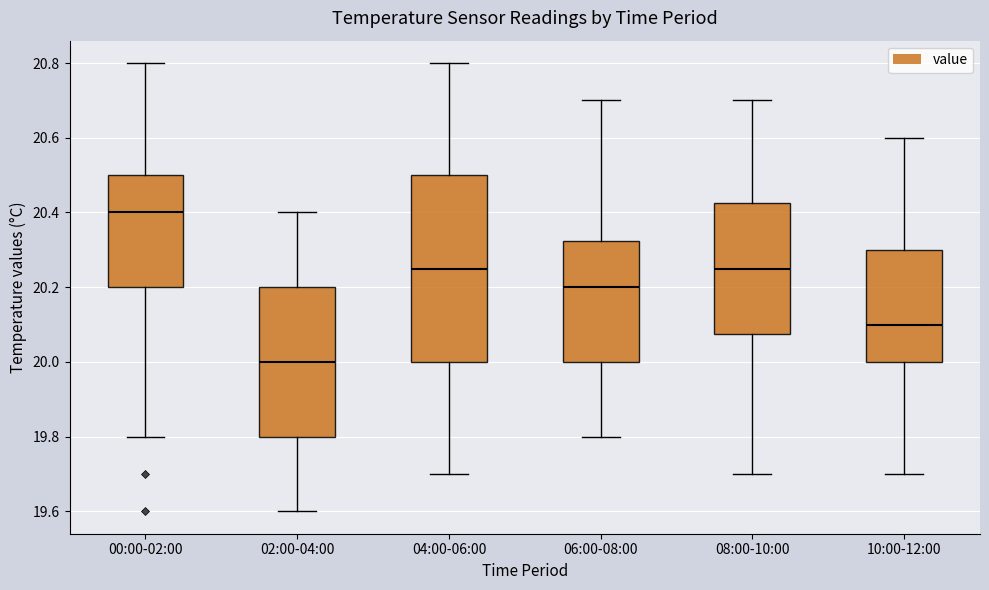

Reading left to right, read every box against the y-axis: the position of its median line, the range the box covers, and the ends of its whiskers. The values are not printed on the chart, so give them approximately, as read against the axis.

00:00-02:00: median 20.40, box 20.20 to 20.50, whiskers 19.80 to 20.80
02:00-04:00: median 20.00, box 19.80 to 20.20, whiskers 19.60 to 20.40
04:00-06:00: median 20.26, box 20.00 to 20.50, whiskers 19.70 to 20.80
06:00-08:00: median 20.20, box 20.00 to 20.32, whiskers 19.80 to 20.70
08:00-10:00: median 20.26, box 20.08 to 20.42, whiskers 19.70 to 20.70
10:00-12:00: median 20.10, box 20.00 to 20.30, whiskers 19.70 to 20.60